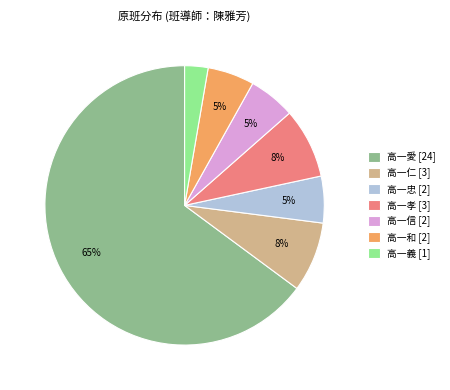

Which slice is the smallest?

高一義